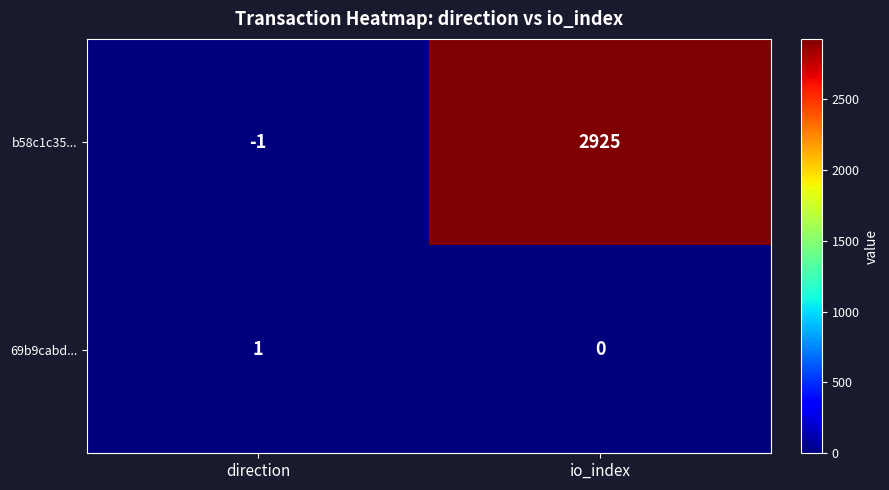

At which category does the chart reach its peak across all series?

io_index